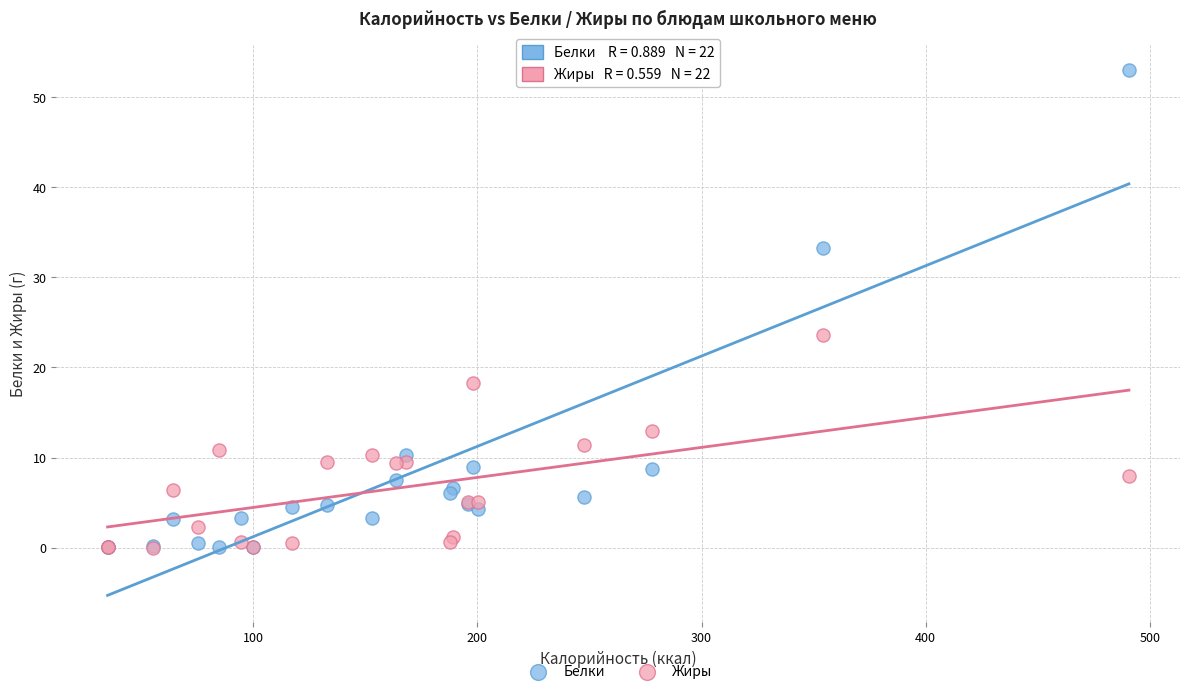

Across all series, what Y value is closest to 26?

23.6